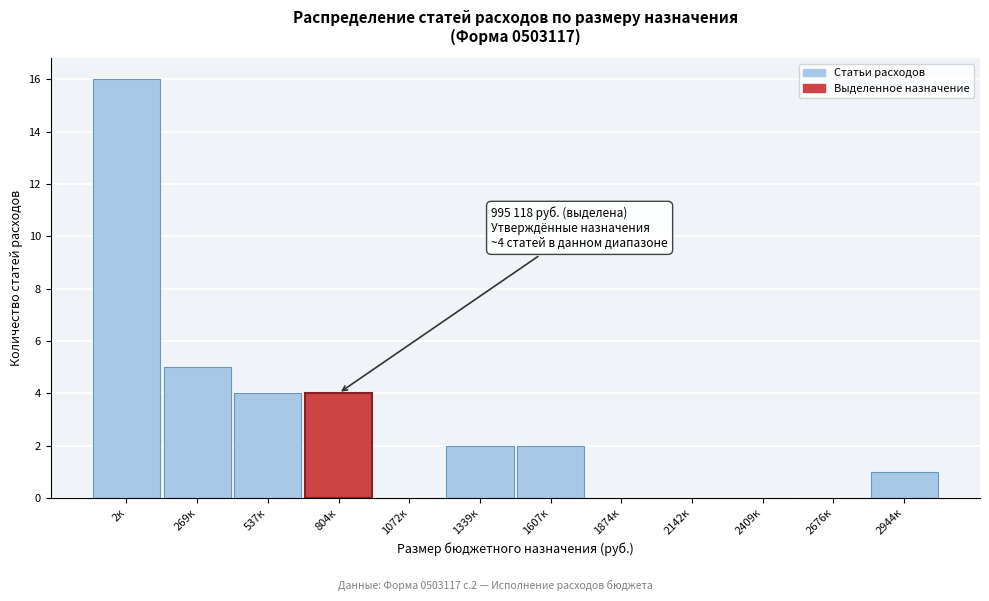

Reading left to right, transcribe all the data shown in this chart.

2к=16	269к=5	537к=4	804к=4	1072к=0	1339к=2	1607к=2	1874к=0	2142к=0	2409к=0	2676к=0	2944к=1